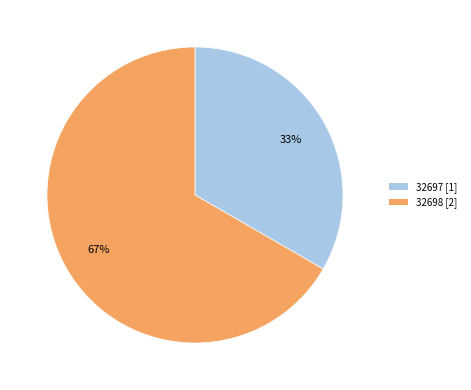

Is it true that 32698 [2] is 81% of the pie?

False